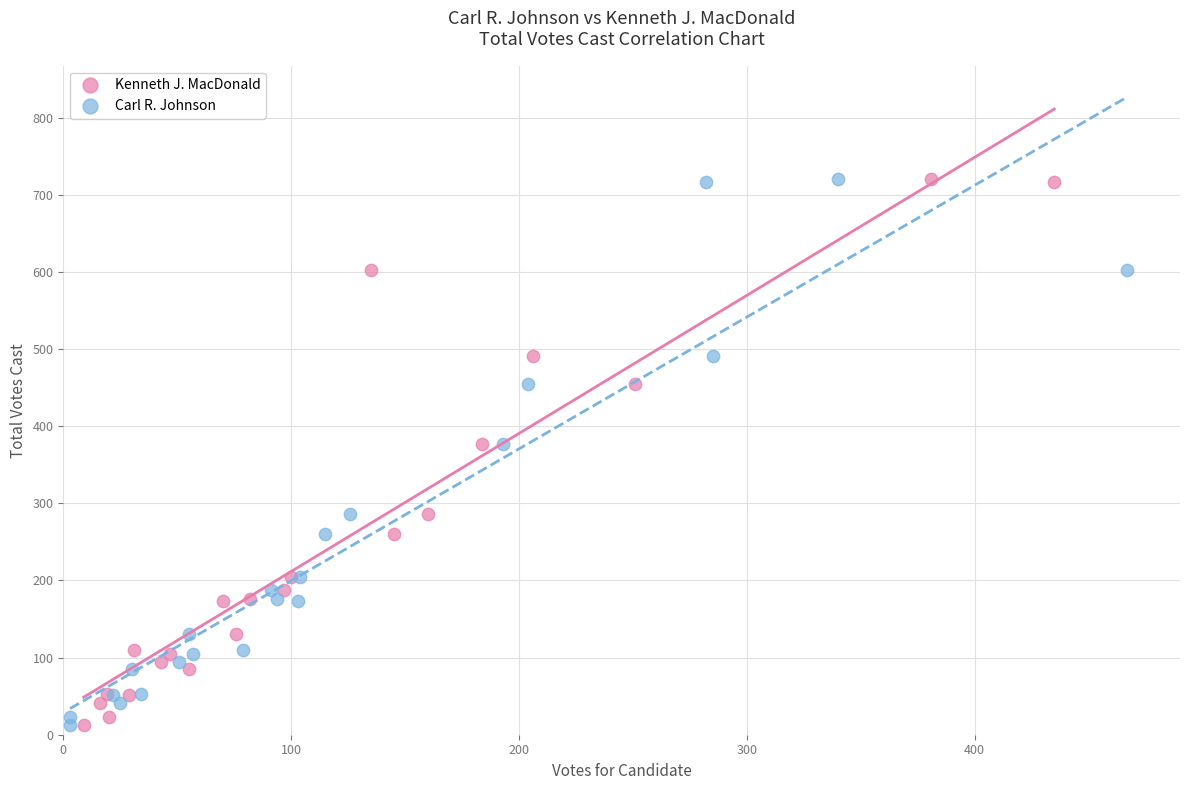

What are all the series names shown in the legend?

Kenneth J. MacDonald, Carl R. Johnson